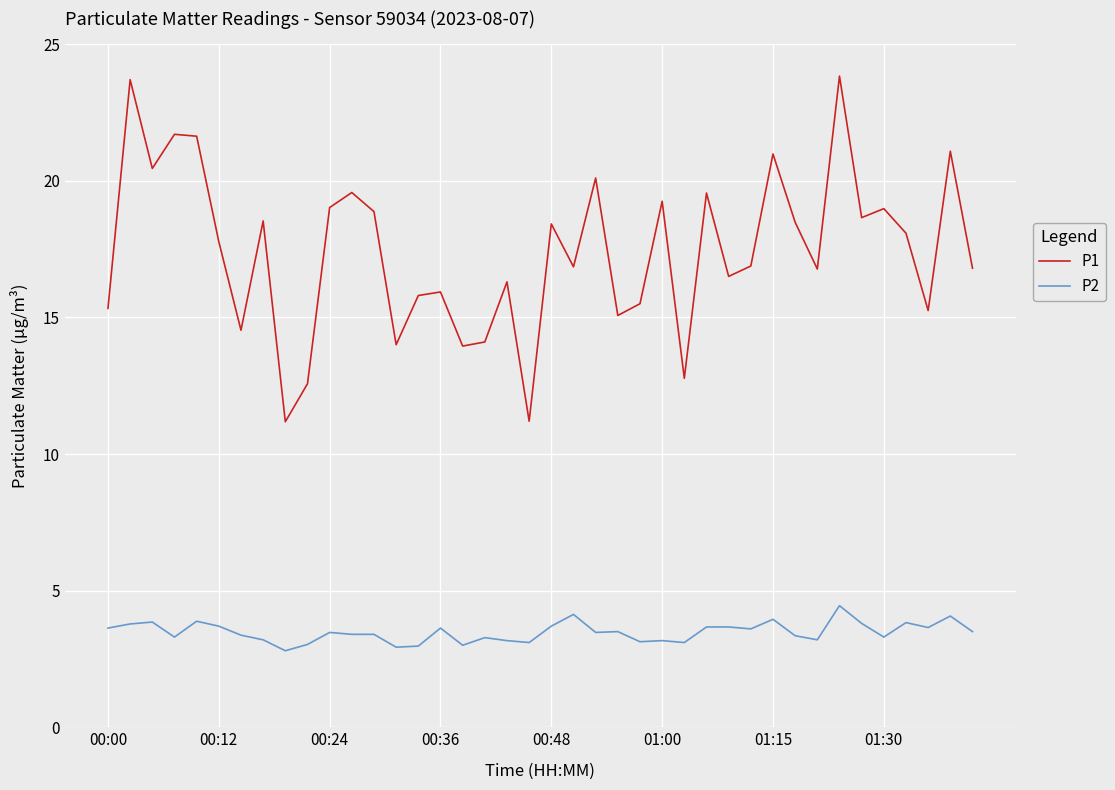

List the series in order of their peak value, highest first.

P1, P2